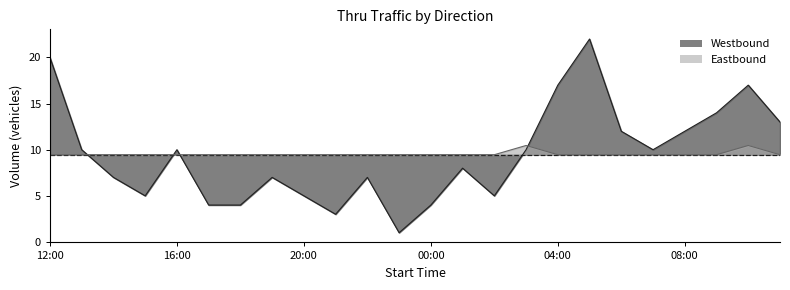

At which category is the sum across all series the highest?

05:00